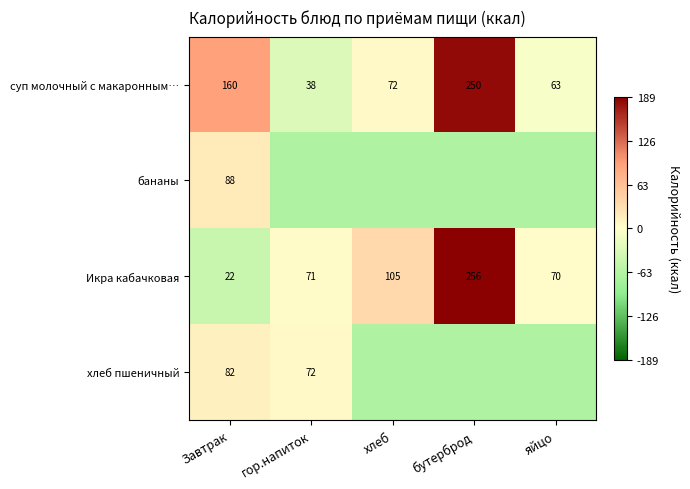

Where is суп молочный с макаронным… nearest to the value 144?

Завтрак